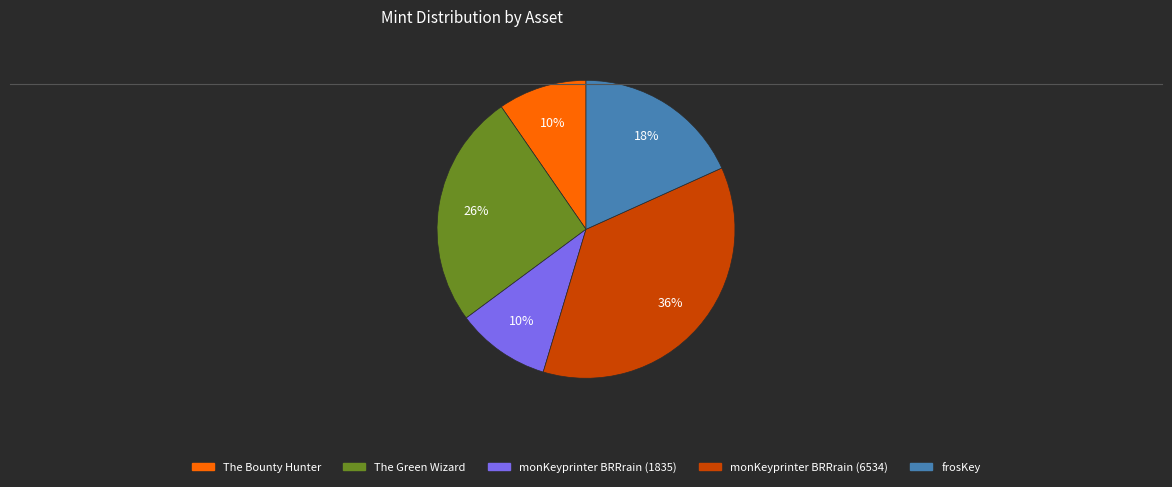

How many segments does this pie chart have?

5